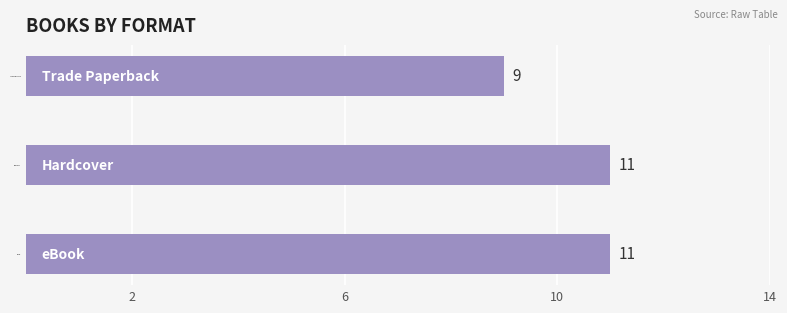

Count the values in the range 9 to 11.

3